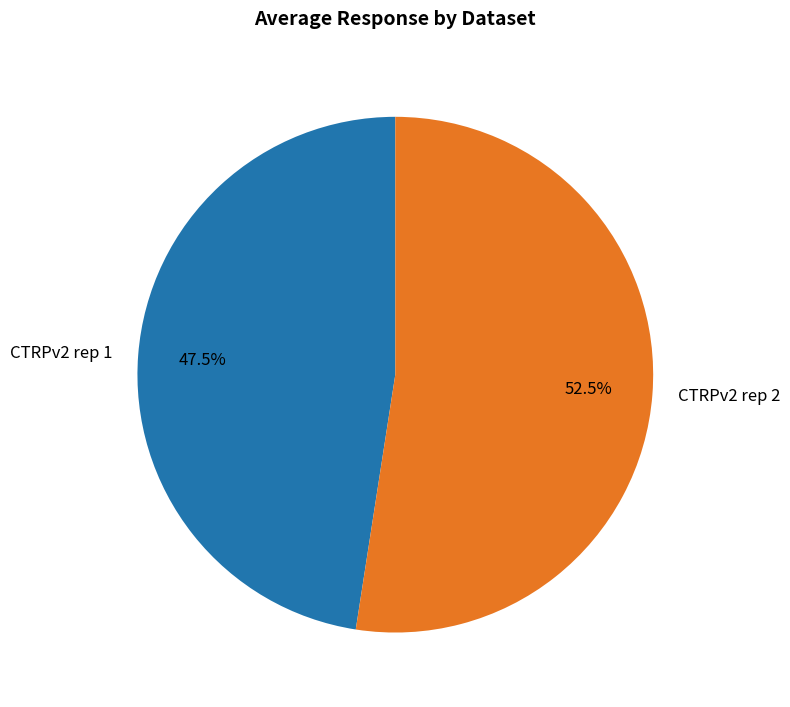

How much of the chart is everything except CTRPv2 rep 2?

47.5%